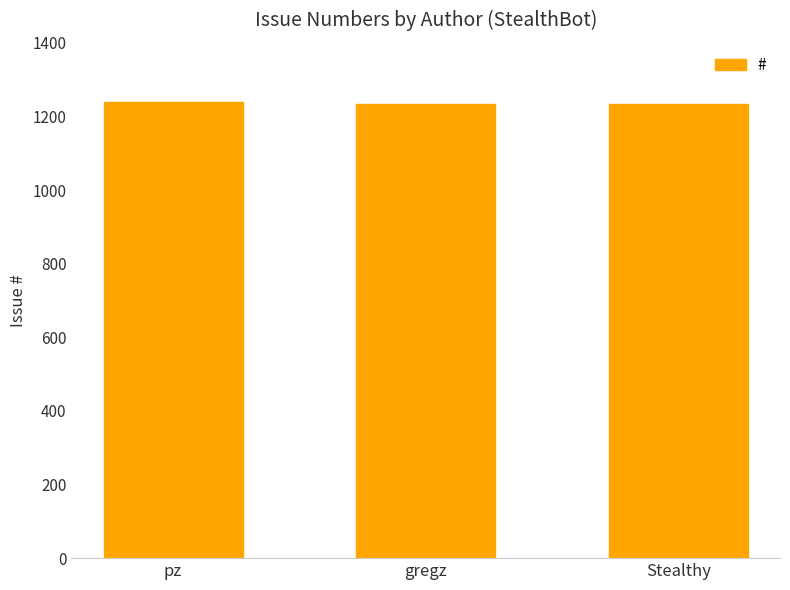

What is the approximate value at pz?

1239